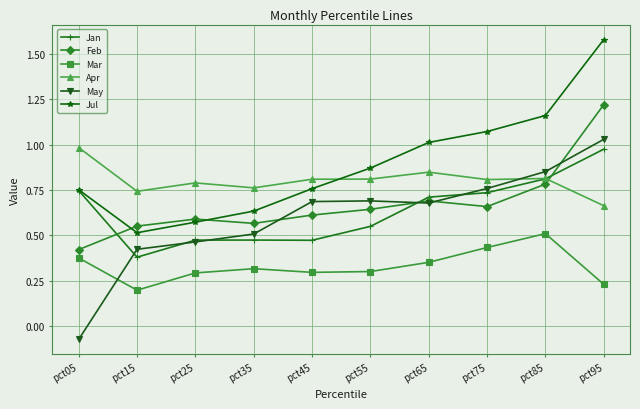

At which label is Jan closest to 0?

pct15